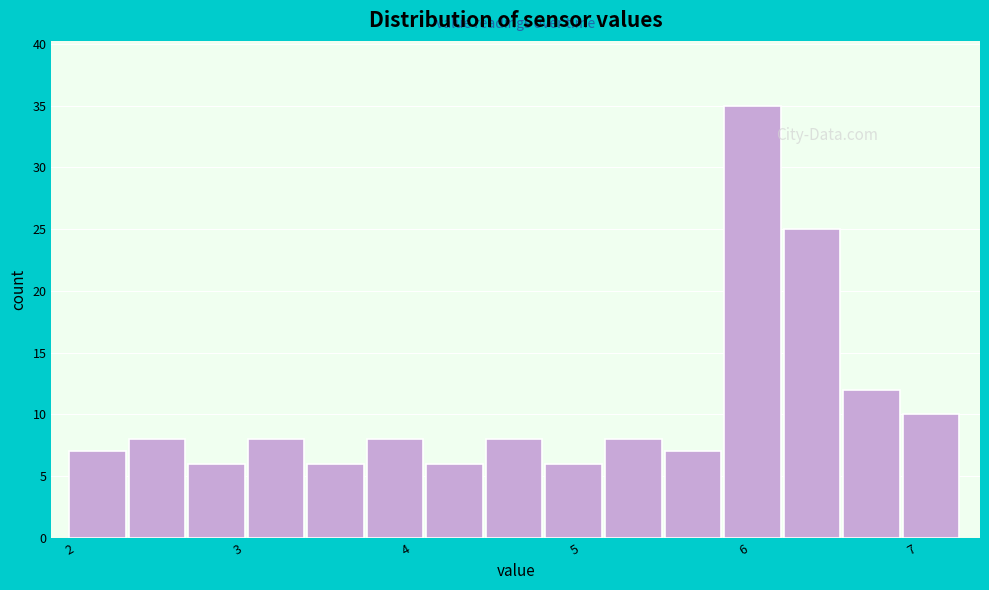

Read against the x-axis, roughly where is the centre of the tallest bar?

6.1